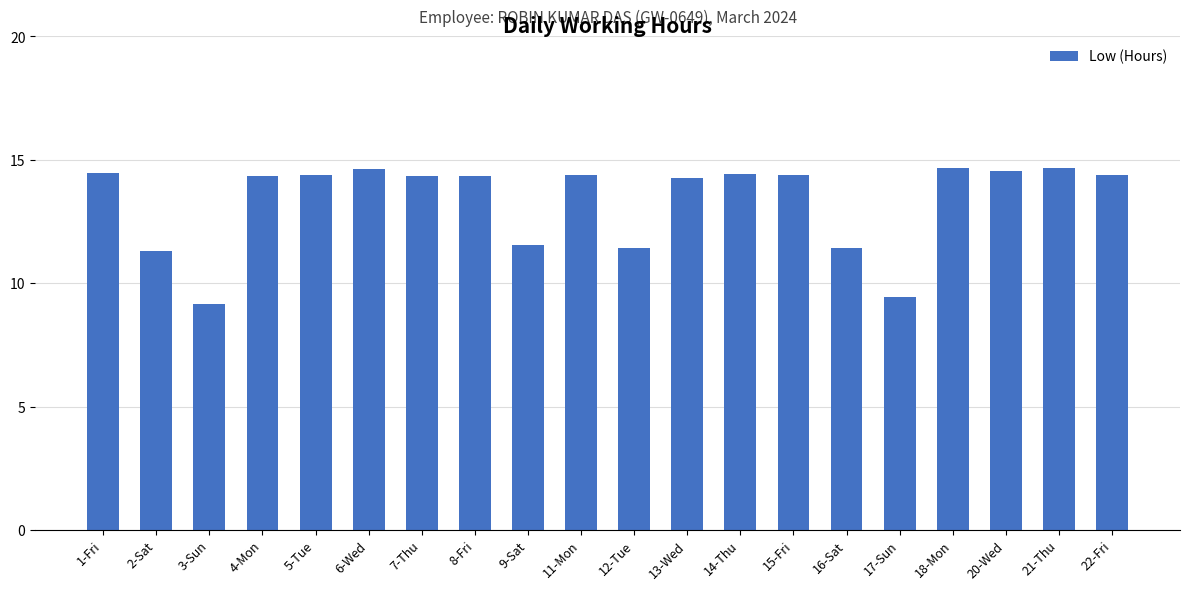

How many categories are shown in the chart?

20